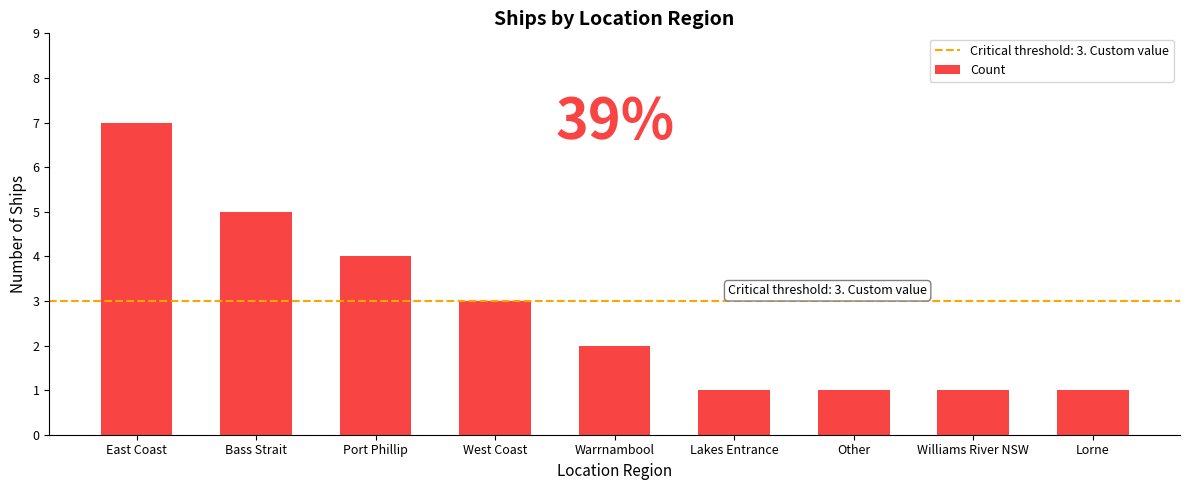

What is the sum of all values?

25